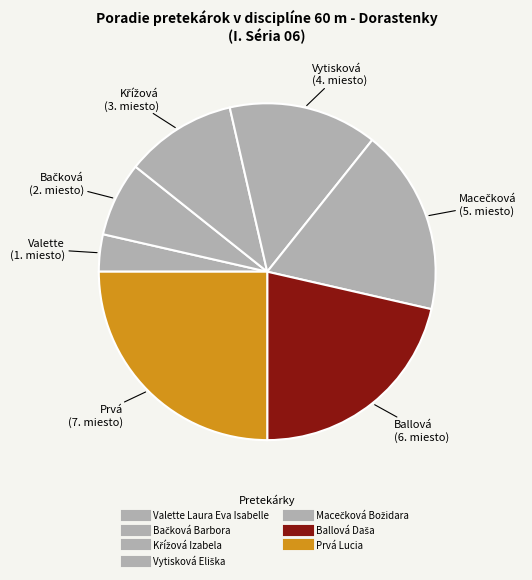

What is the change in value from Bačková Barbora to Macečková Božidara?

+3